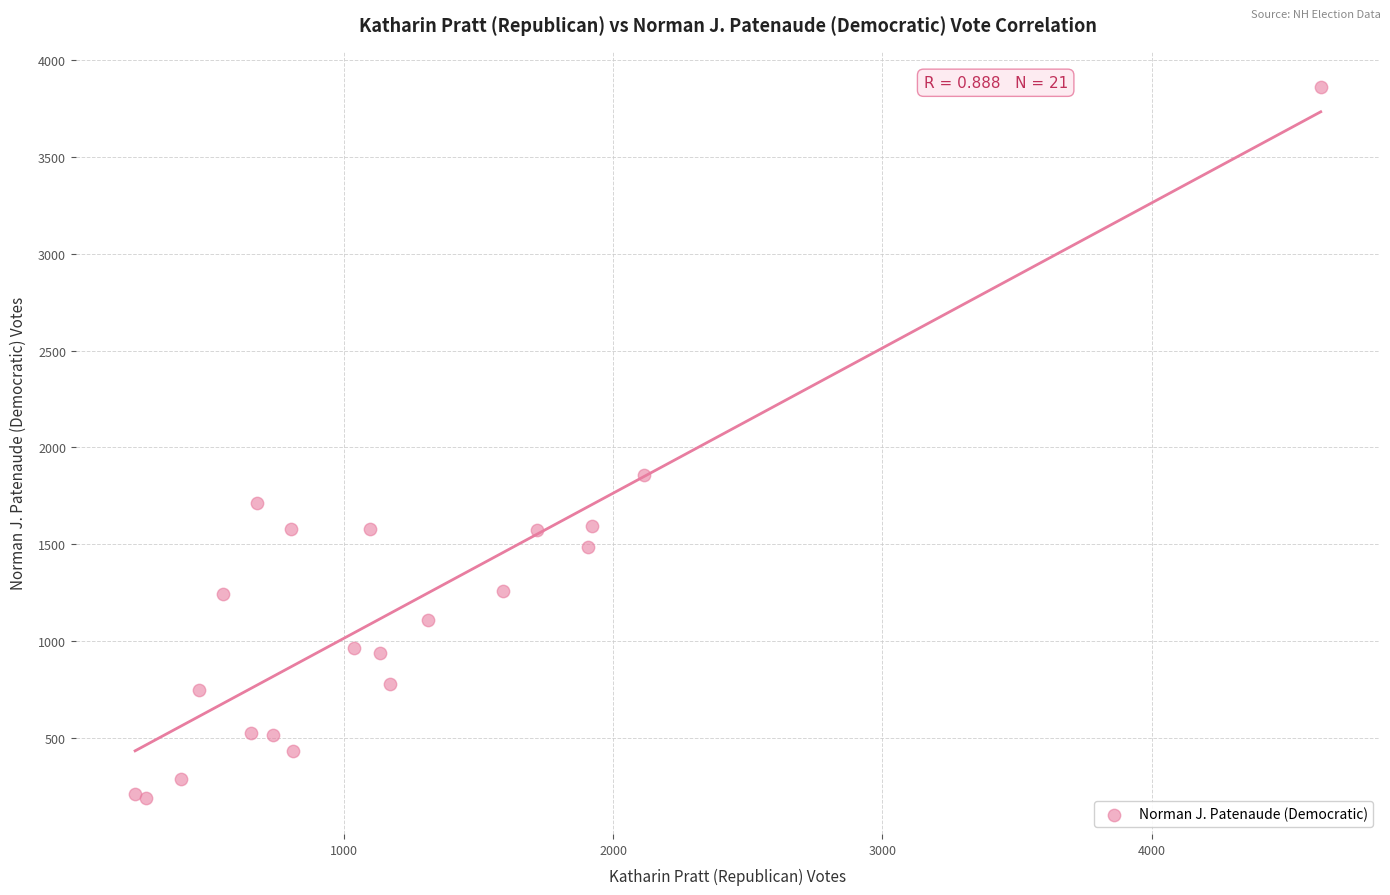

What Y value in the scatter plot is closest to 2023?

1858